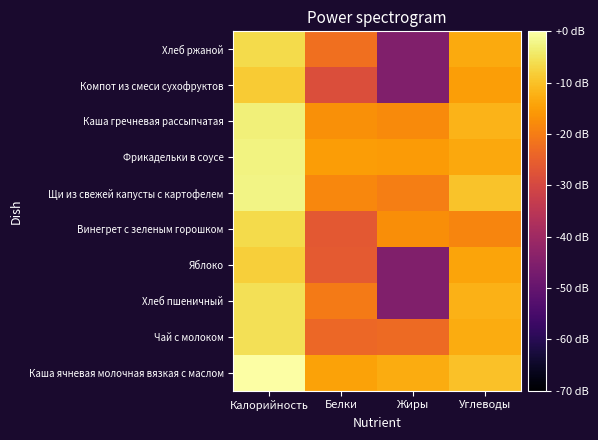

At how many categories does at least one series exceed -24?

4